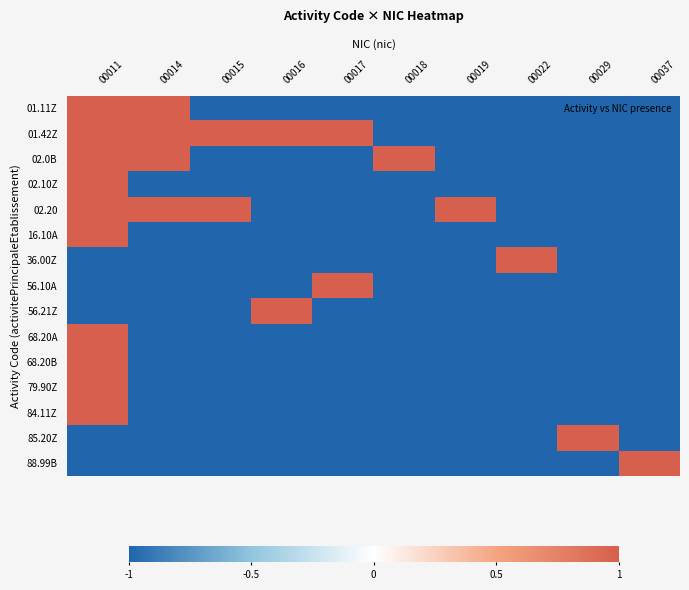

Between 00011 and 00016, which is larger?

00011